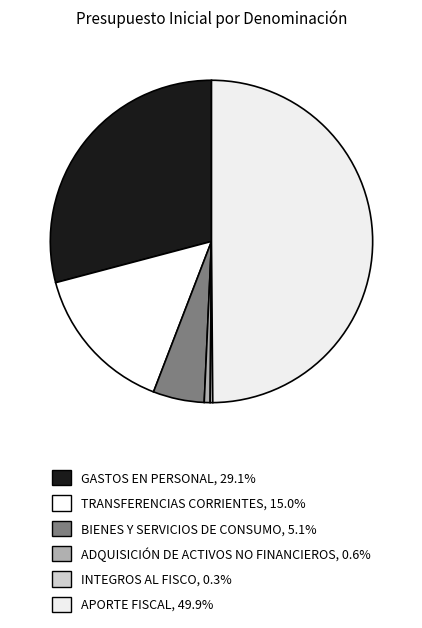

To the nearest percent, what is the average slice percentage?

17%